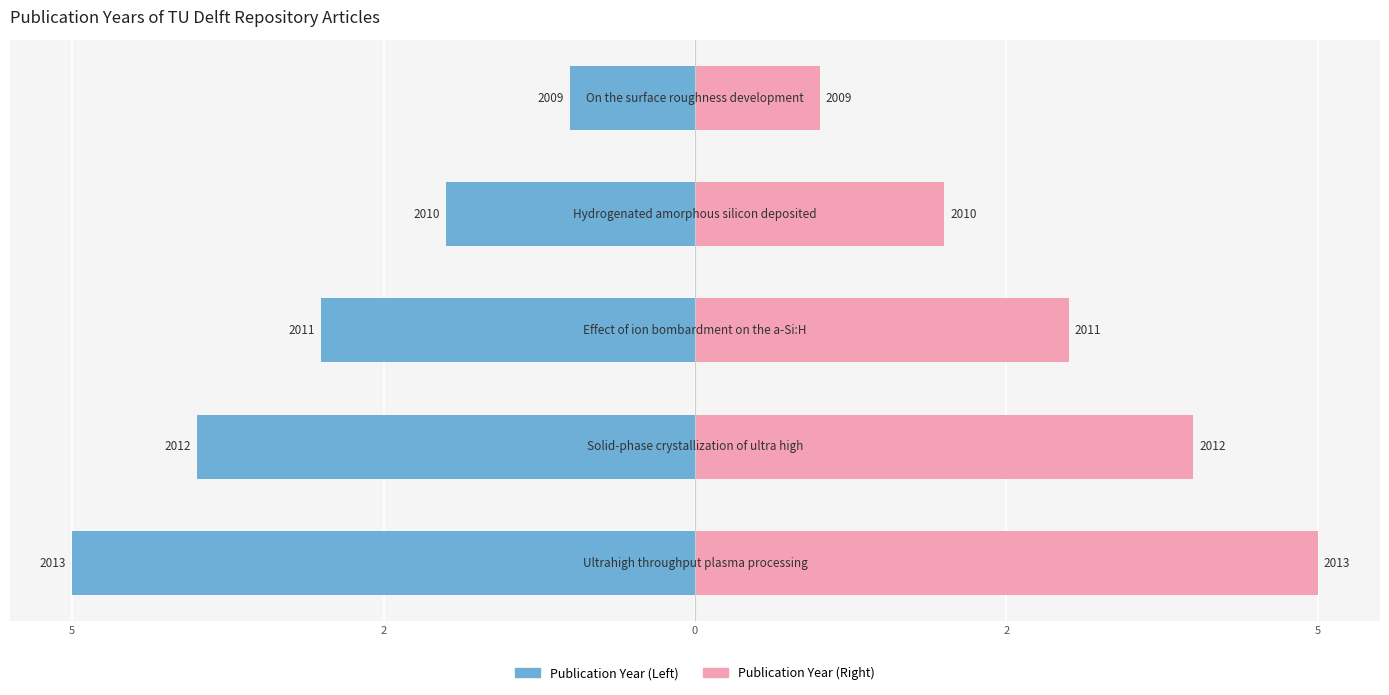

Between 2 and 5, which series saw the biggest shift?

Publication Year (Left)